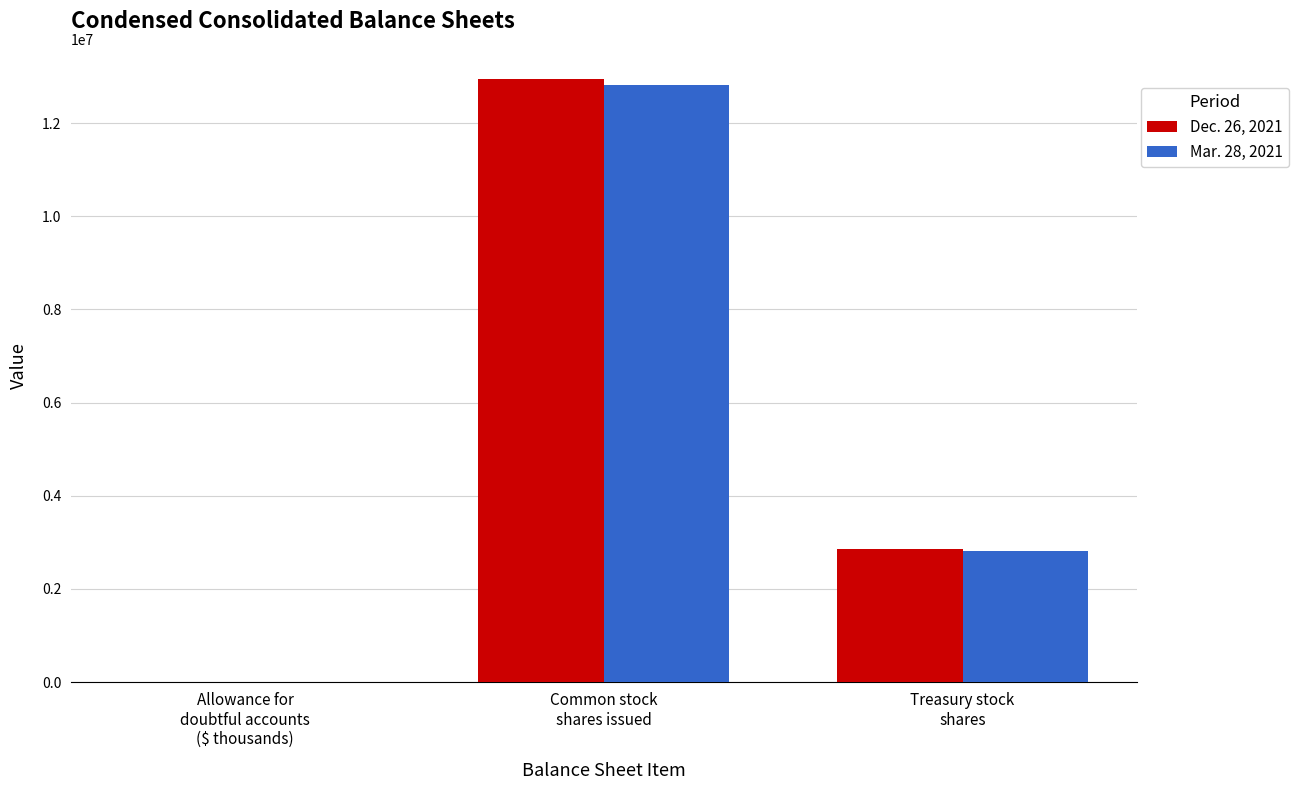

What is the greatest value displayed?

12944918